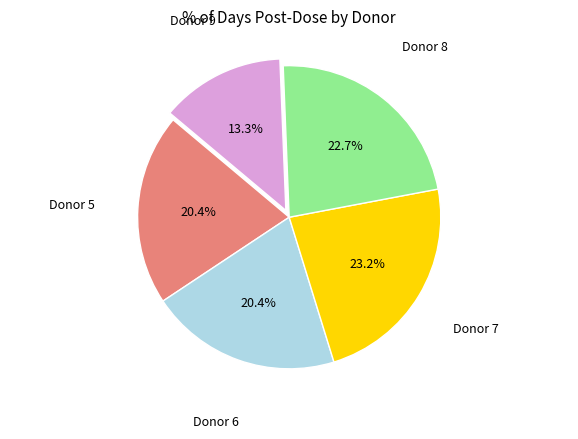

Count the number of slices in the pie.

5